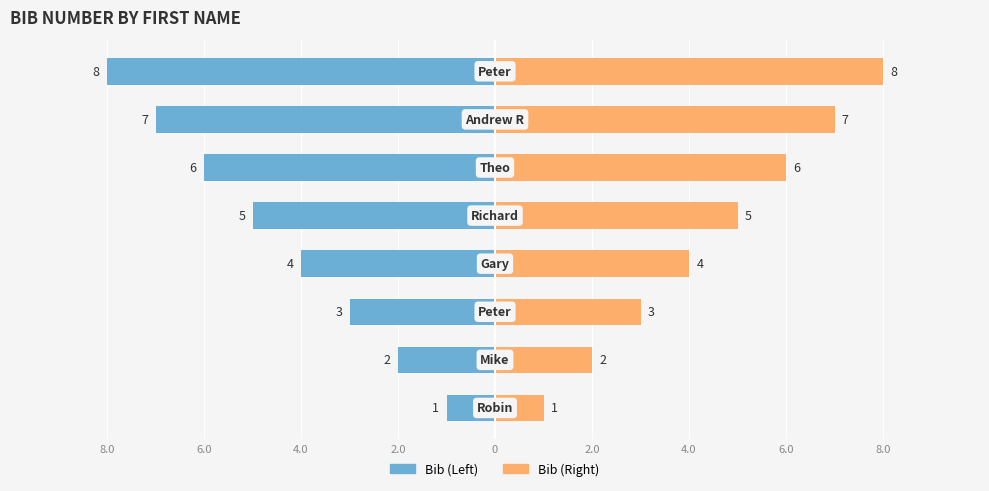

What value does the Bib (Right) series have at 2.0?

4